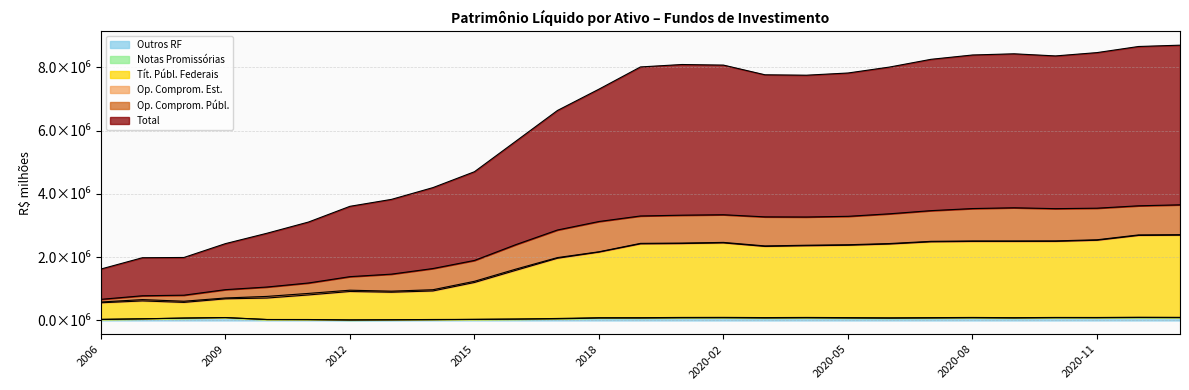

True or false: Tít. Públ. Federais has more than 0 points higher than both neighbors.

True